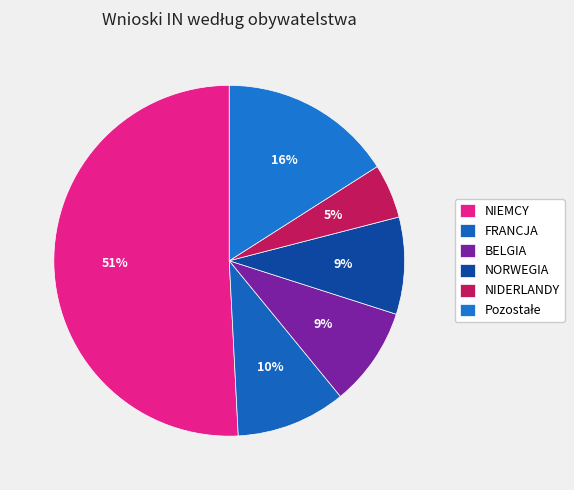

What percentage is NOT represented by NORWEGIA?

91.0%